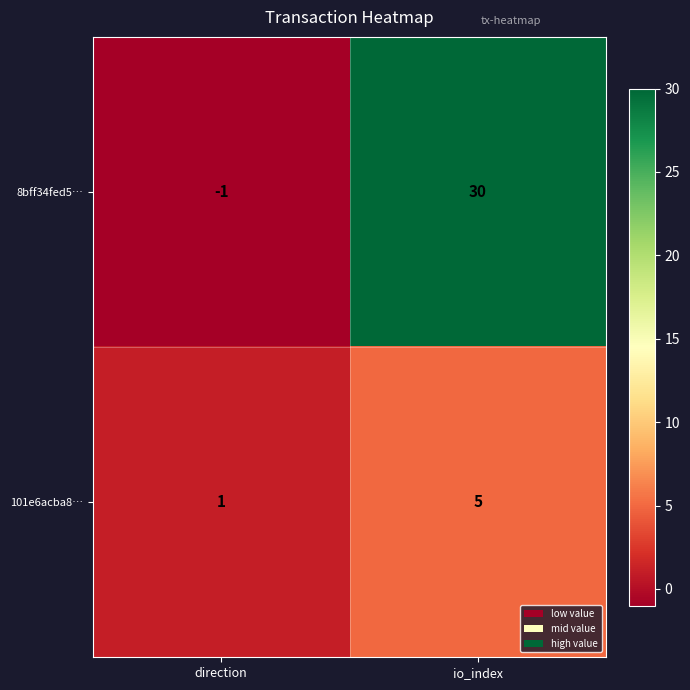

Reading left to right, list all the values displayed in this chart.

8bff34fed5…: direction=-1	io_index=30
101e6acba8…: direction=1	io_index=5